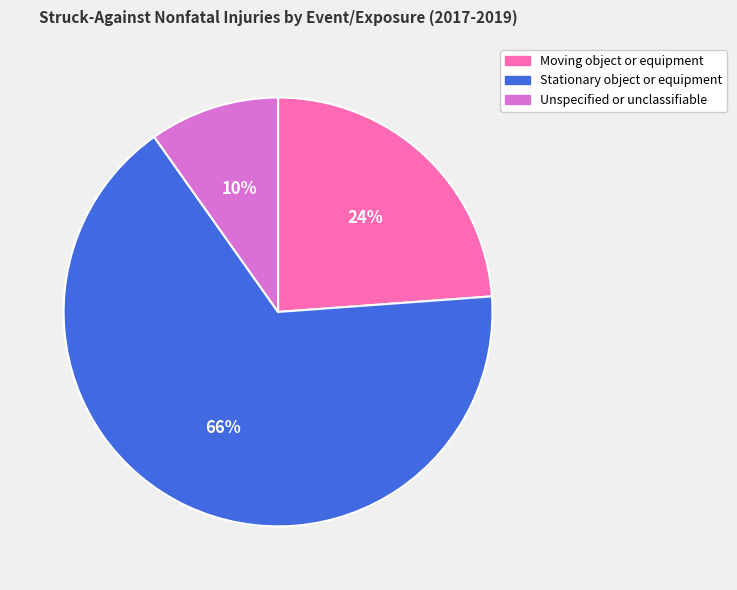

Which has a higher value, Unspecified or unclassifiable or Stationary object or equipment?

Stationary object or equipment